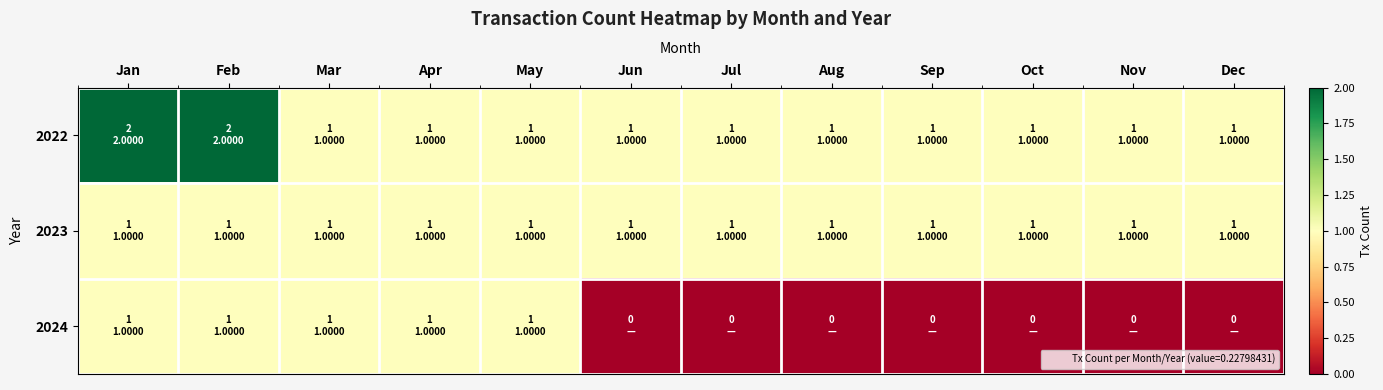

Which series has the widest spread of values?

2022